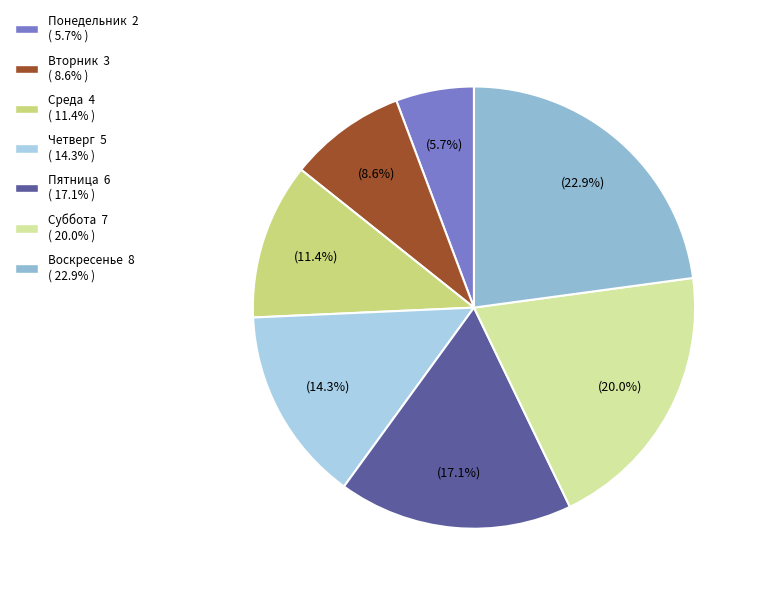

What percentage is the Вторник slice, to the nearest percent?

9%